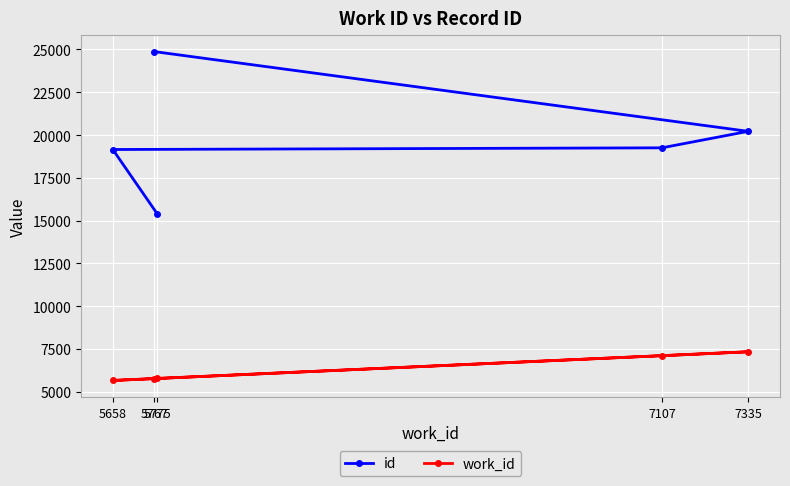

What are all the series names shown in the legend?

id, work_id